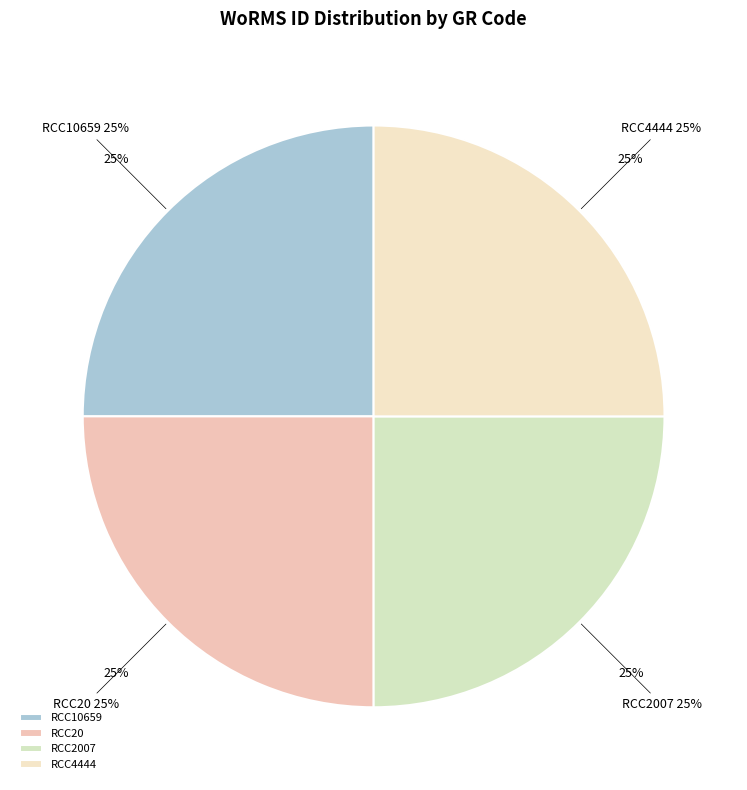

Which slice is the smallest?

RCC10659